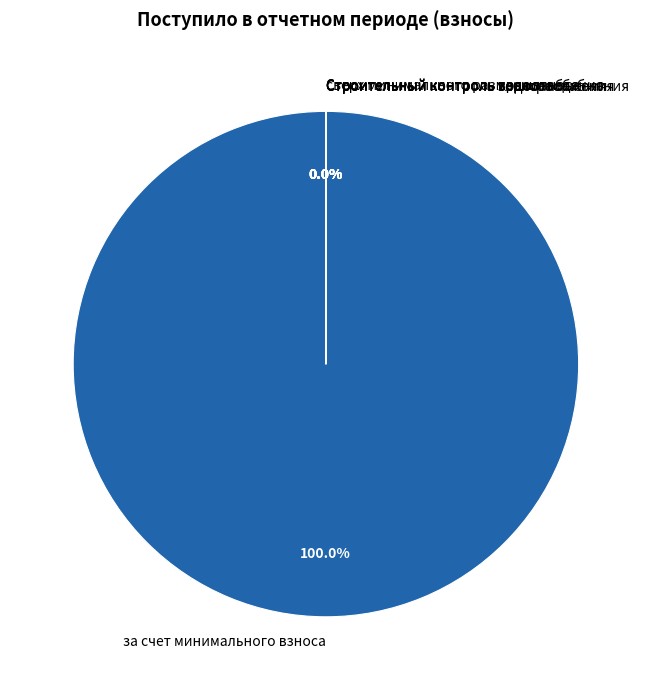

What is the largest slice in the pie chart?

за счет минимального взноса